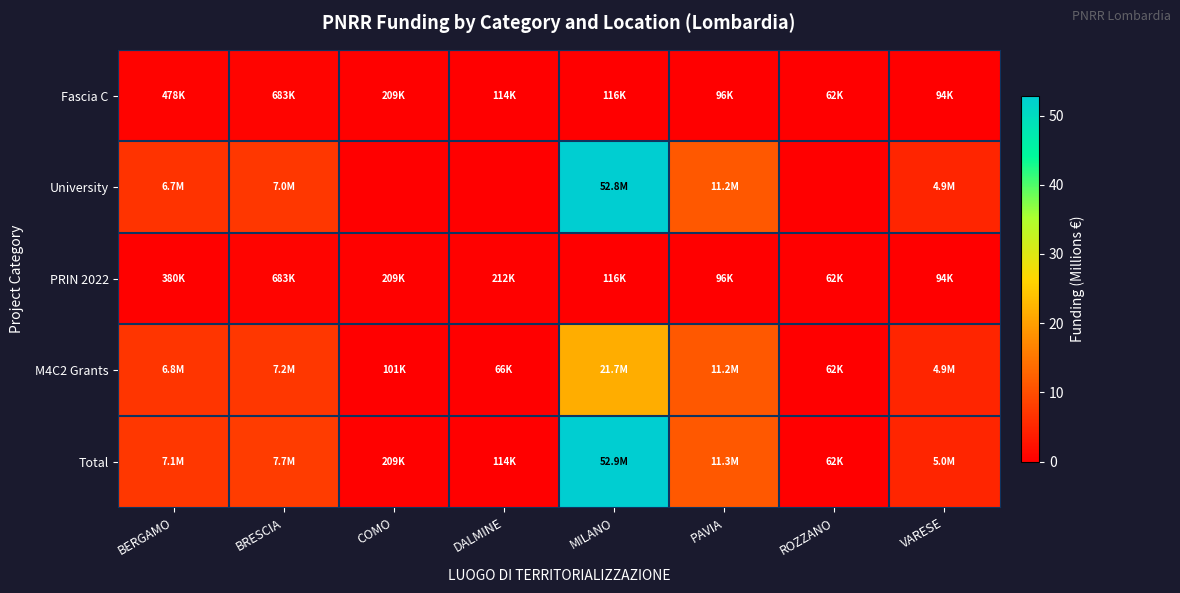

Which series has the largest range (max minus min)?

Total